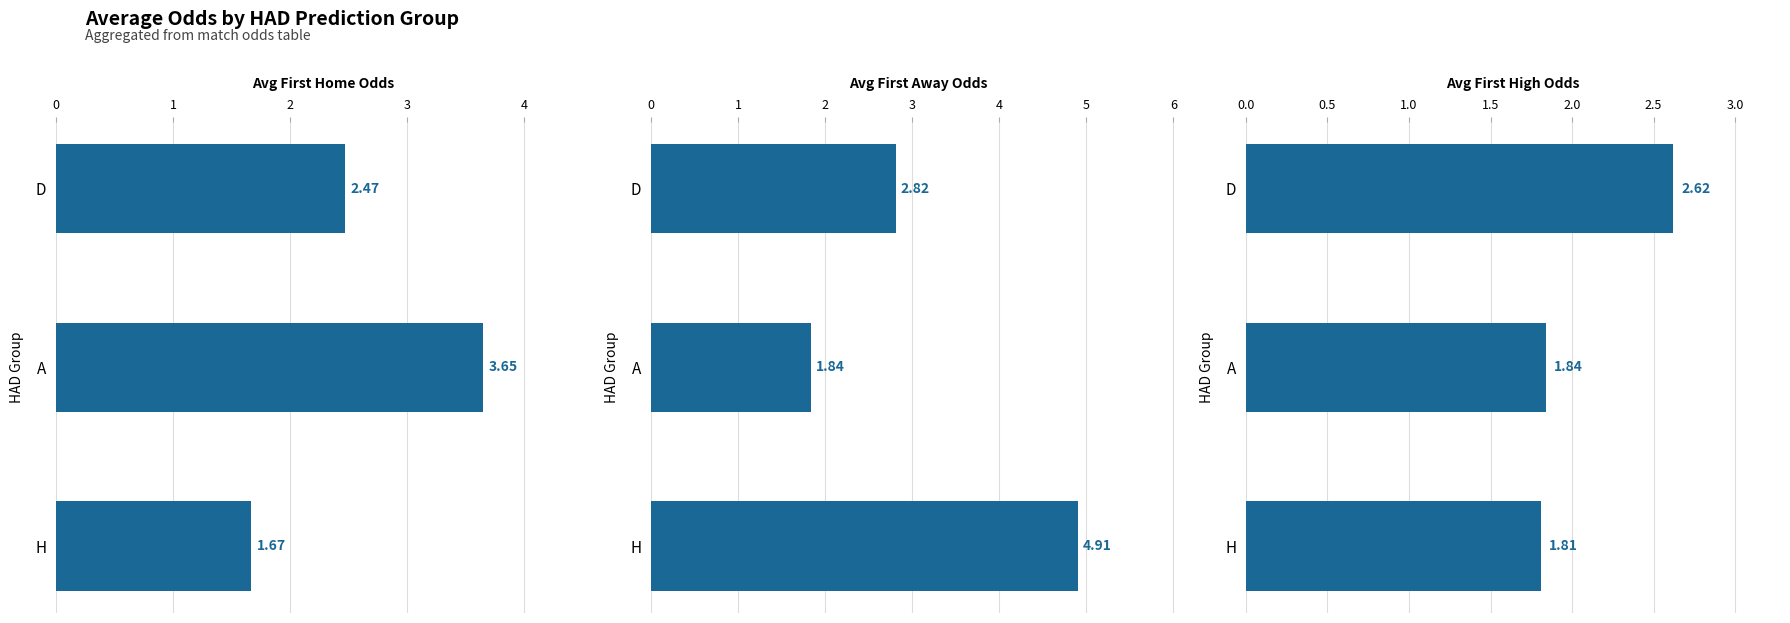

Is it true that Avg First Away Odds equals 2.2 at H?

False